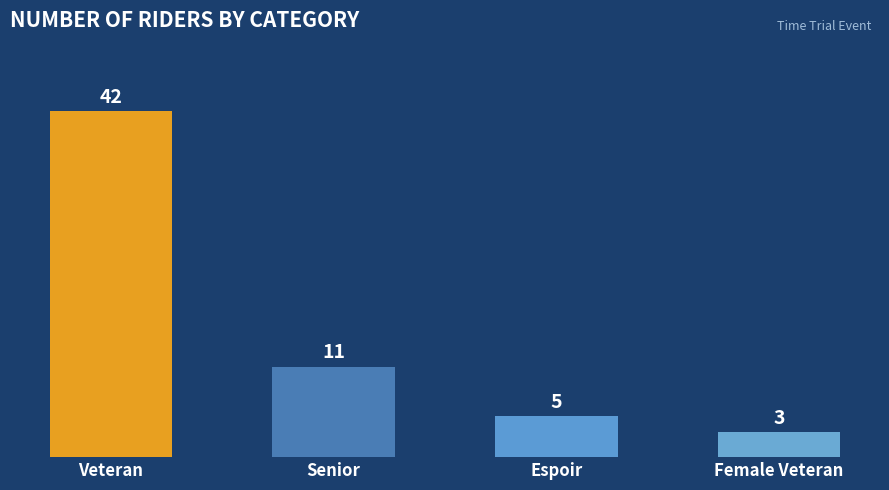

At which label is the value closest to 22?

Senior